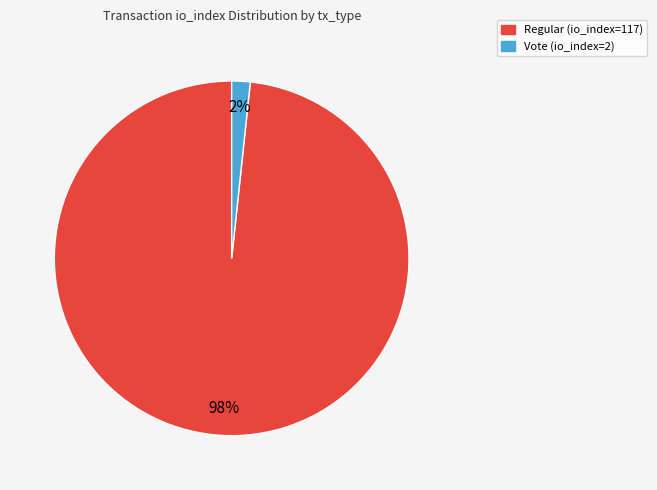

To the nearest percent, what is the average slice percentage?

50%